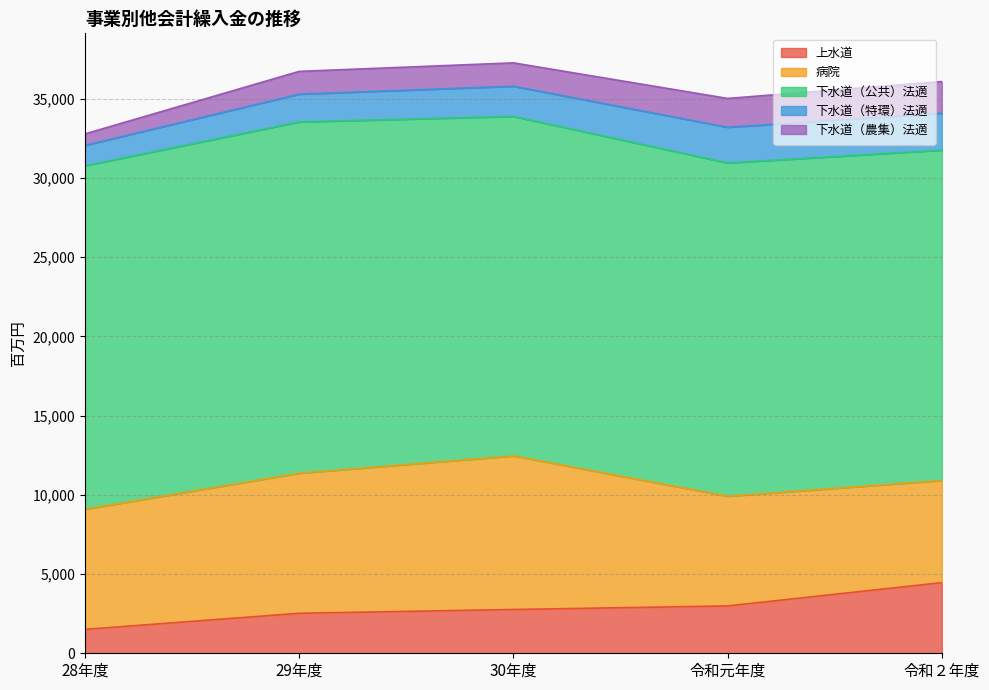

Where does the 上水道 series first go above 2763?

令和元年度